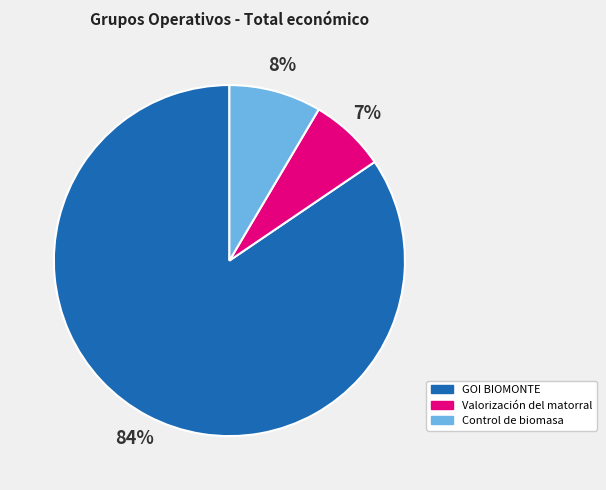

Which has a higher value, Valorización del matorral or GOI BIOMONTE?

GOI BIOMONTE